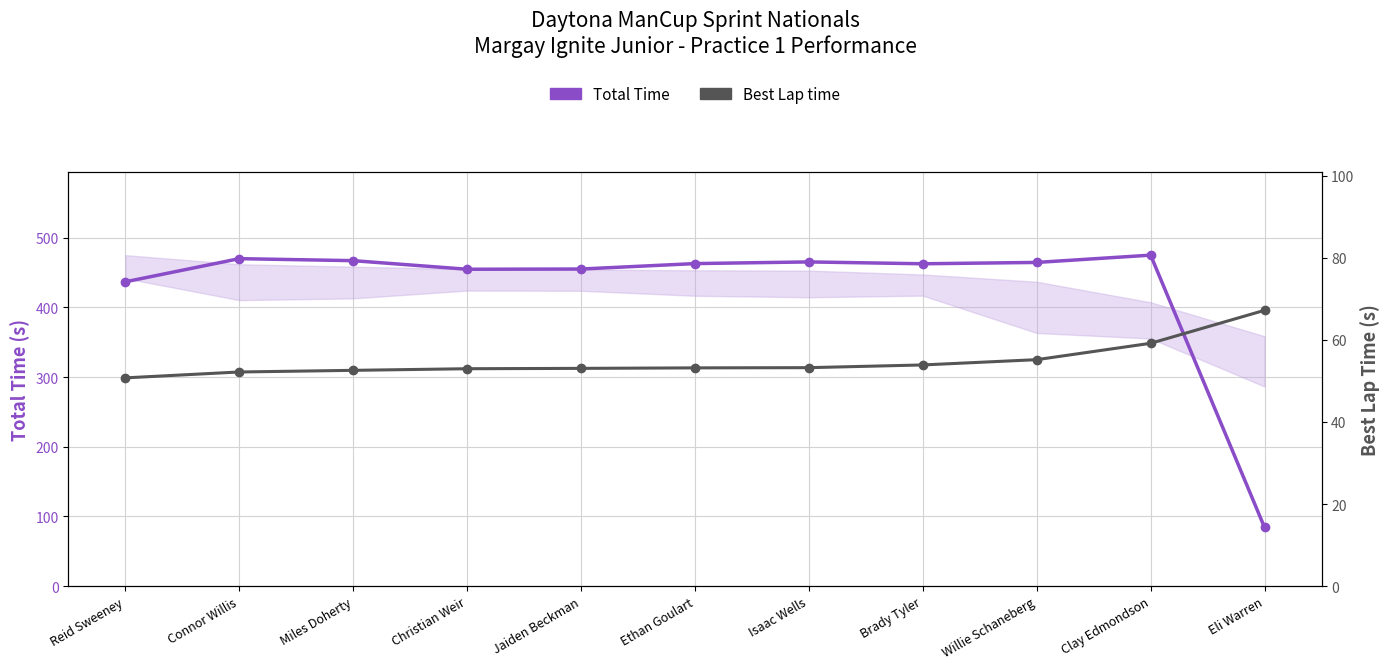

What is the difference between the Total Time values at Clay Edmondson and Christian Weir?

20.2